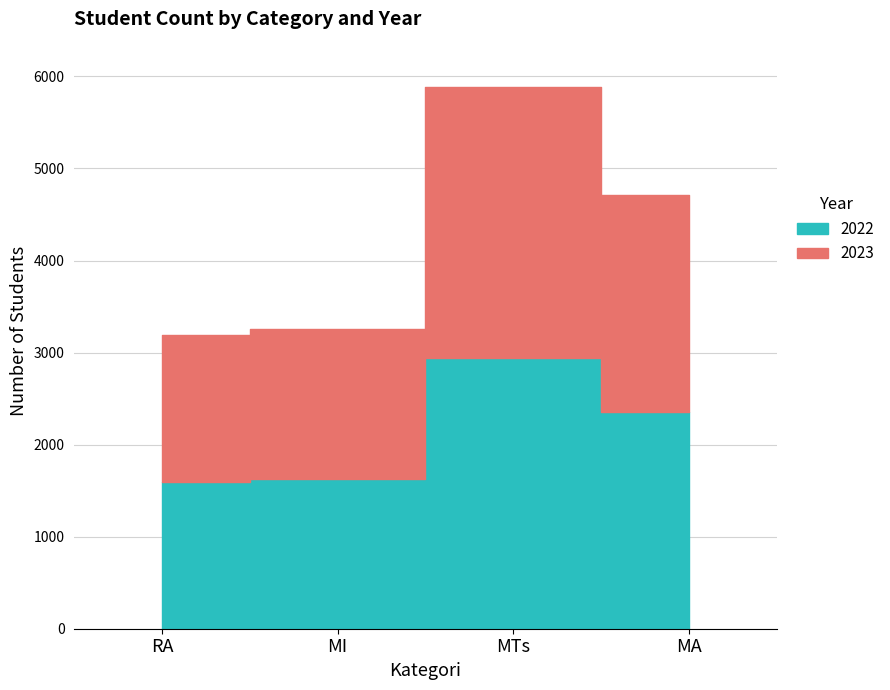

What is the difference between the second highest and second lowest values in the 2023 series?

728